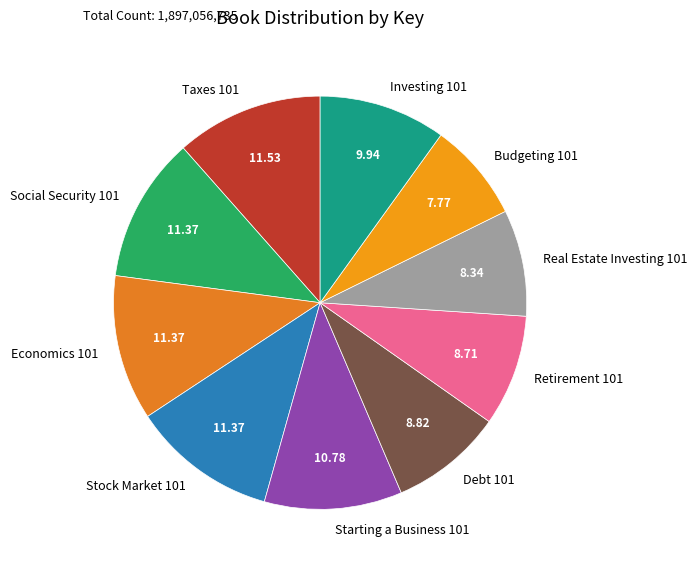

Between Retirement 101 and Budgeting 101, which is larger?

Retirement 101